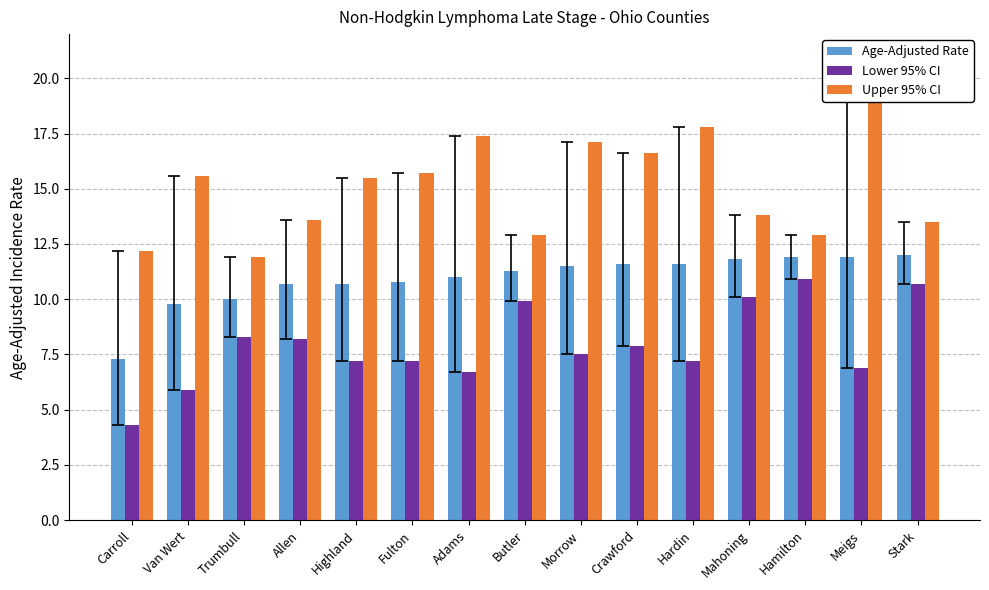

What is the difference between the Lower 95% CI values at Butler and Mahoning?

0.2